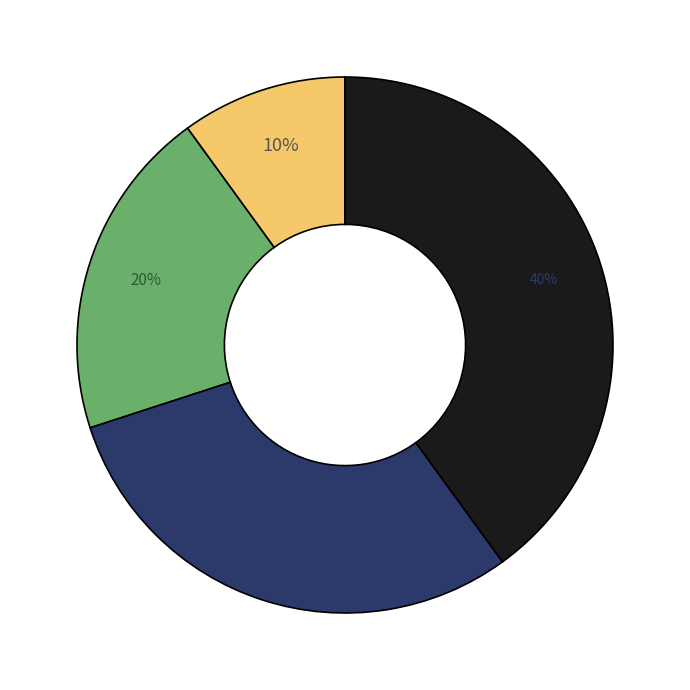

Count the number of slices in the pie.

4